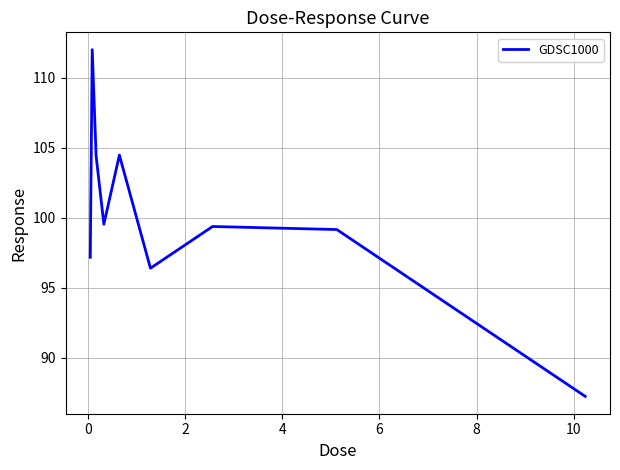

What is the minimum value shown in the chart?

87.3